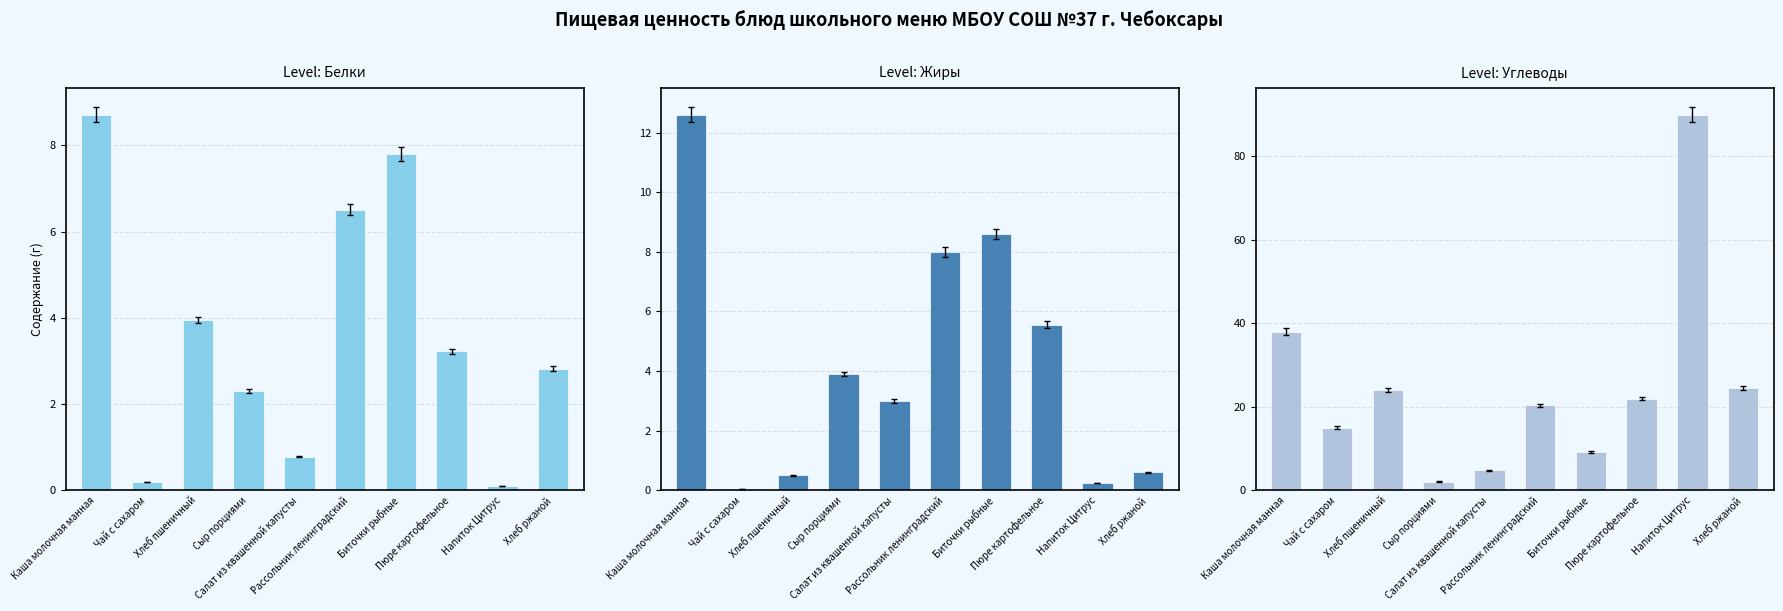

What is the smallest value displayed?

0.1